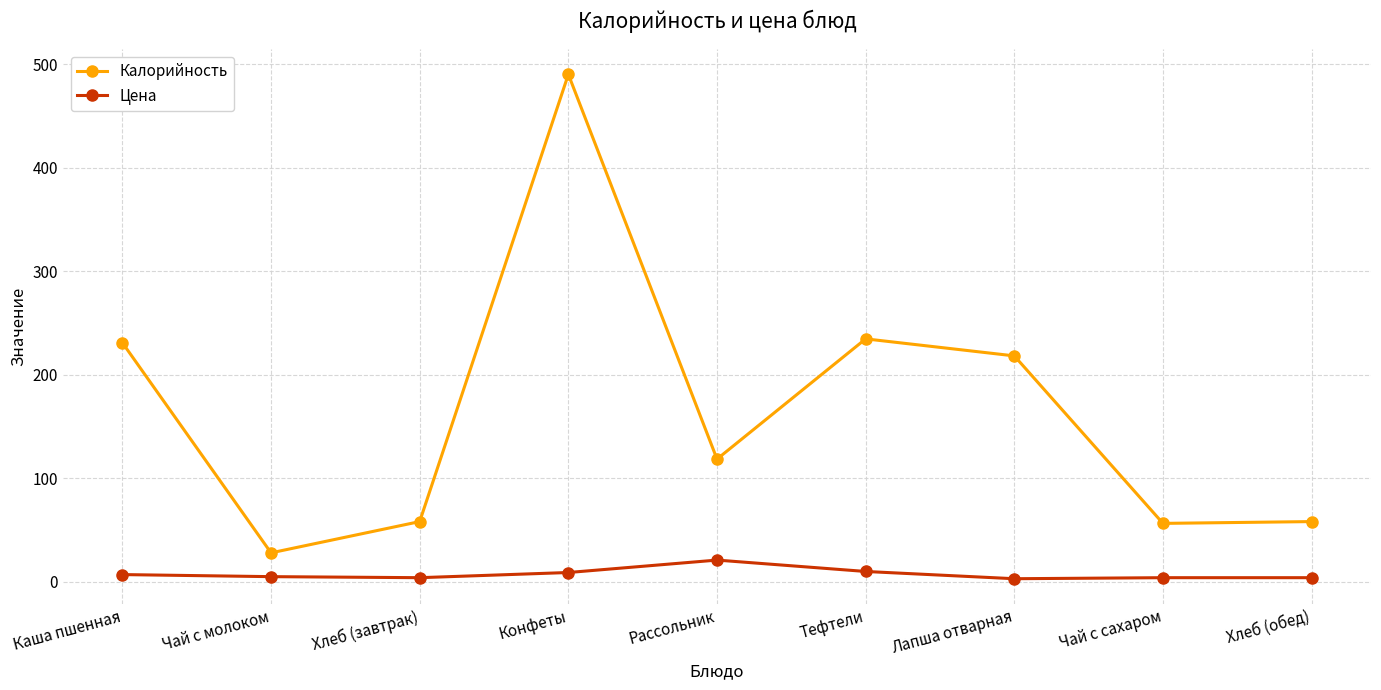

What is the value of the Калорийность point at the 4th from the left?

490.0